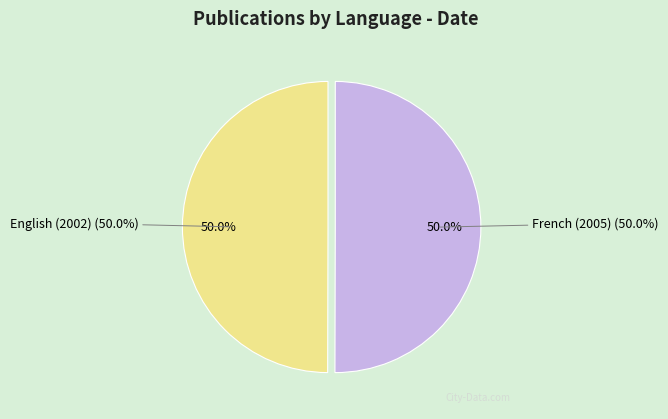

Which category has the biggest portion of the pie?

French (2005)